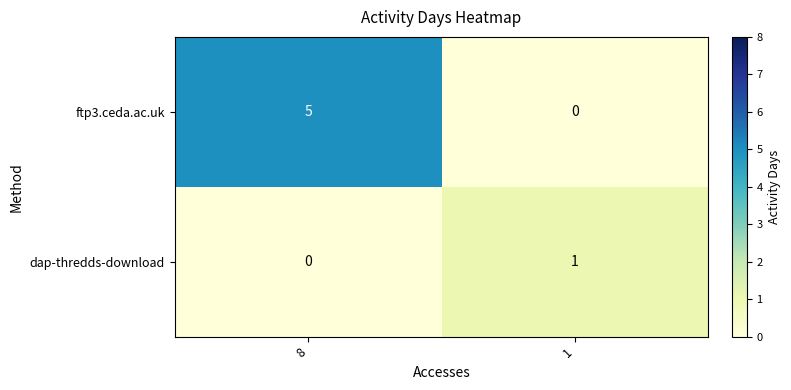

Which category has the highest value across all series?

8